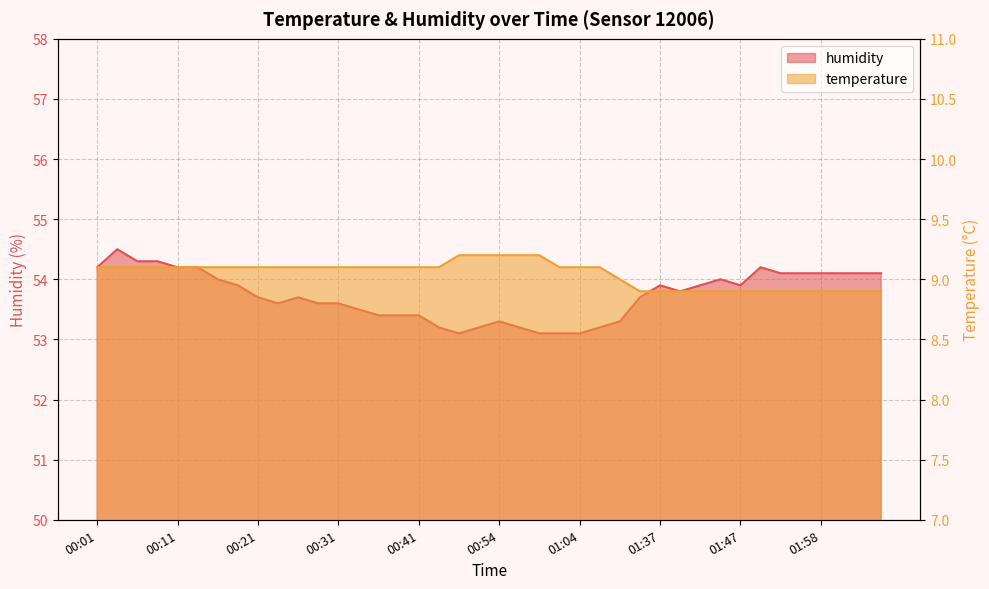

What is the approximate value of temperature at 00:31?

9.1